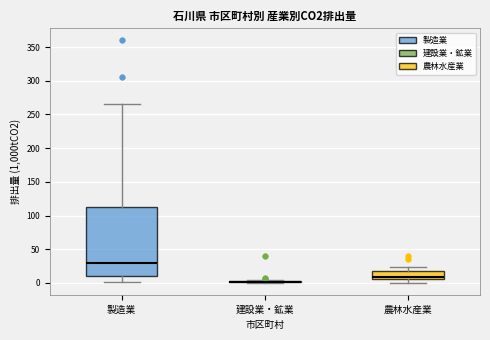

Reading left to right, read every box against the y-axis: the position of its median line, the range the box covers, and the ends of its whiskers. The values are not printed on the chart, so give them approximately, as read against the axis.

製造業: median 30, box 10 to 115, whiskers 0 to 265
建設業・鉱業: box collapsed to a line at 0, whiskers 0 to 5
農林水産業: median 10, box 5 to 15, whiskers 0 to 25